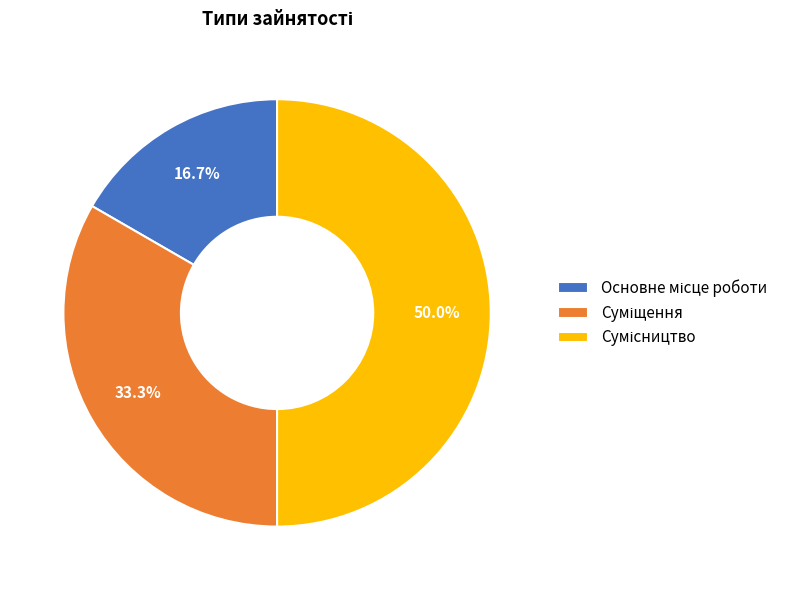

Is the sum of Основне місце роботи and Суміщення greater than half?

No